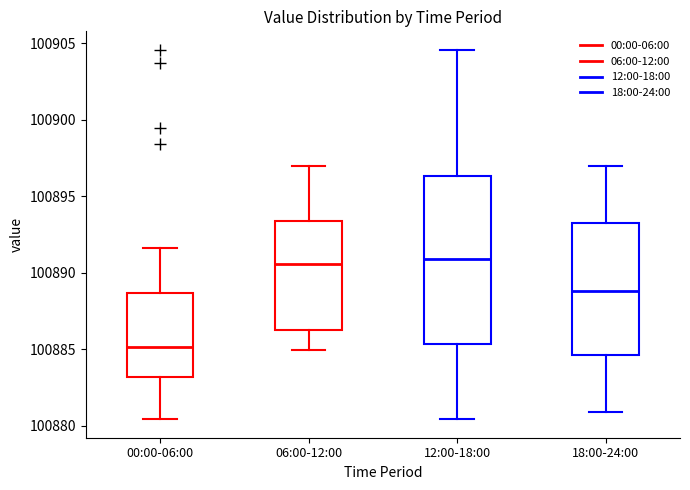

Reading left to right, read every box against the y-axis: the position of its median line, the range the box covers, and the ends of its whiskers. The values are not printed on the chart, so give them approximately, as read against the axis.

00:00-06:00: median 100885.0, box 100883.0 to 100888.5, whiskers 100880.5 to 100891.5
06:00-12:00: median 100890.5, box 100886.0 to 100893.5, whiskers 100885.0 to 100897.0
12:00-18:00: median 100891.0, box 100885.5 to 100896.5, whiskers 100880.5 to 100904.5
18:00-24:00: median 100889.0, box 100884.5 to 100893.0, whiskers 100881.0 to 100897.0